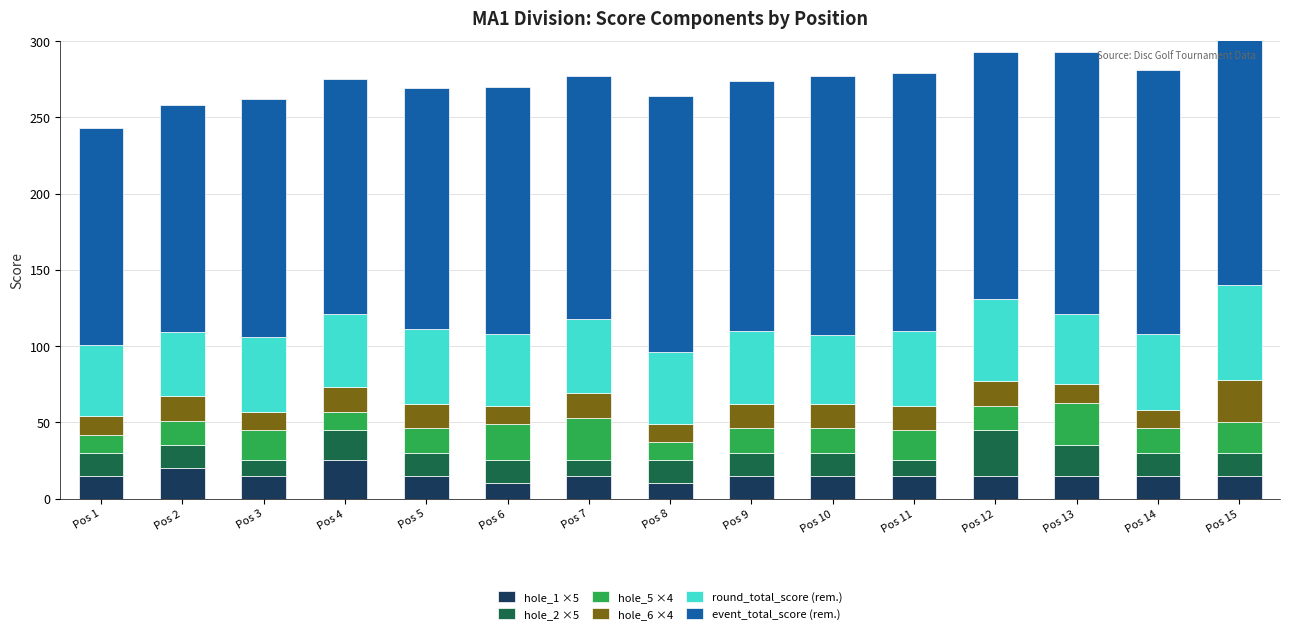

Which category has the highest value in the hole_5 ×4 series?

Pos 7